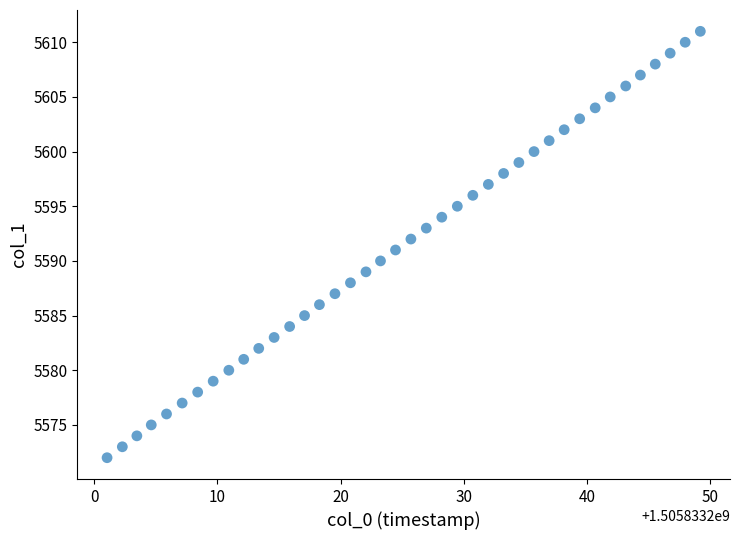

What is the range of Y values (max minus min)?

39